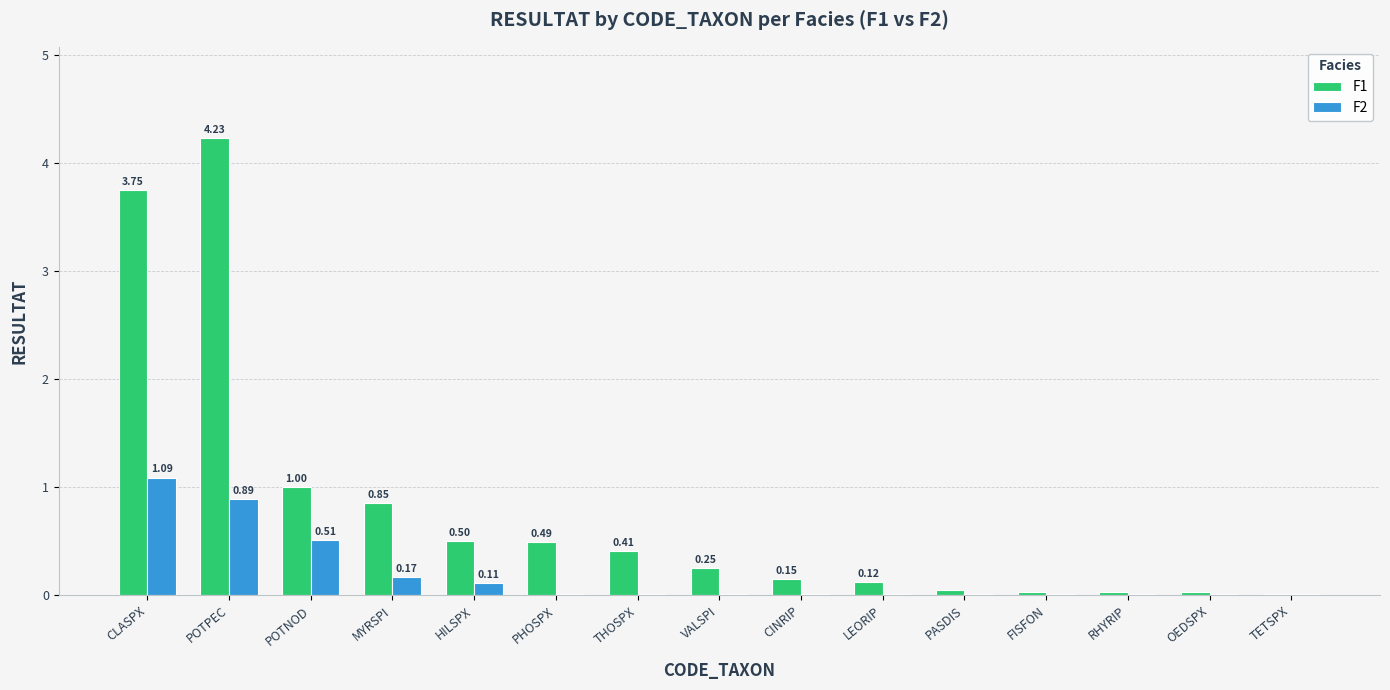

Which category has the highest value in the F1 series?

POTPEC